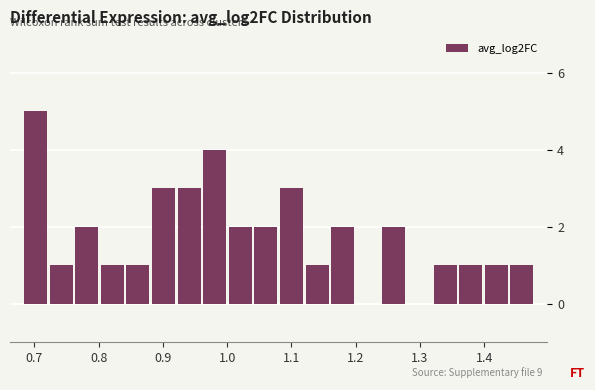

Around what value on the x-axis is the tallest bar? Give the approximate position of its centre, as read against the axis.

0.70